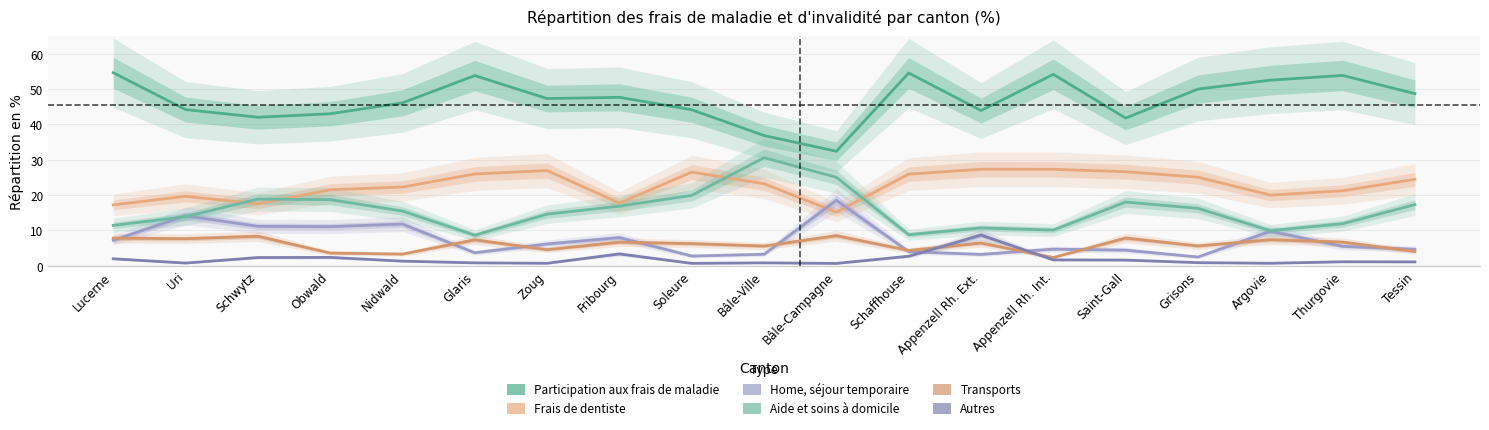

What is the difference between the maximum and minimum values in the Home, séjour temporaire series?

16.0